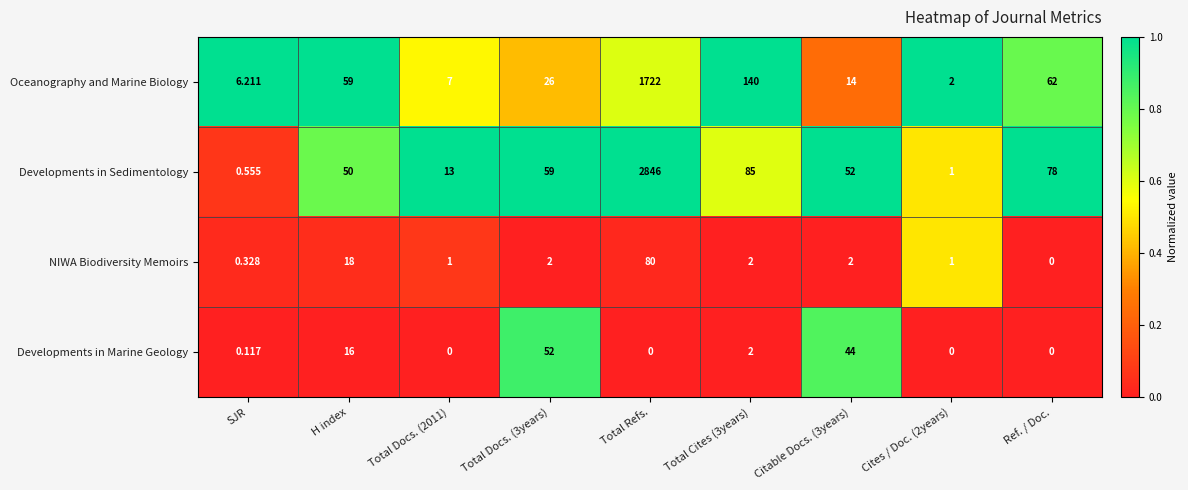

Count the number of categories in the chart.

9